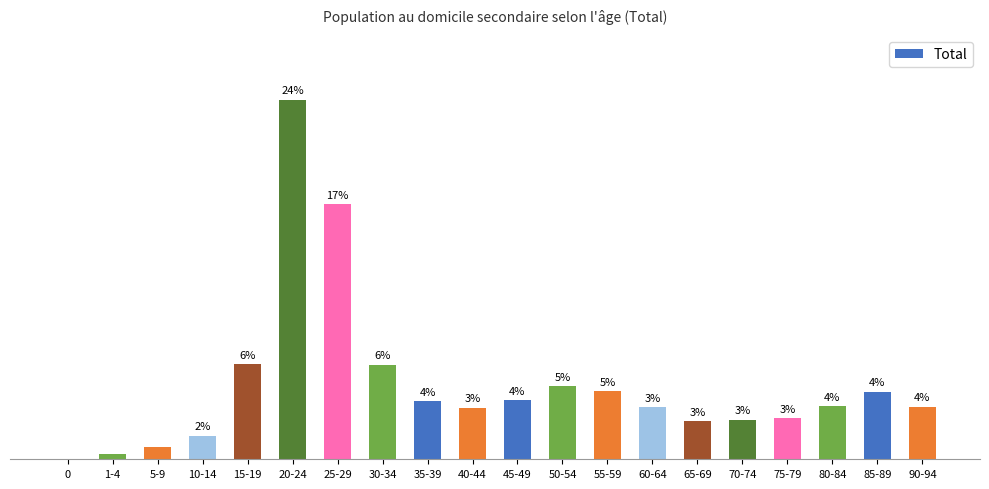

Are the bars horizontal?

No